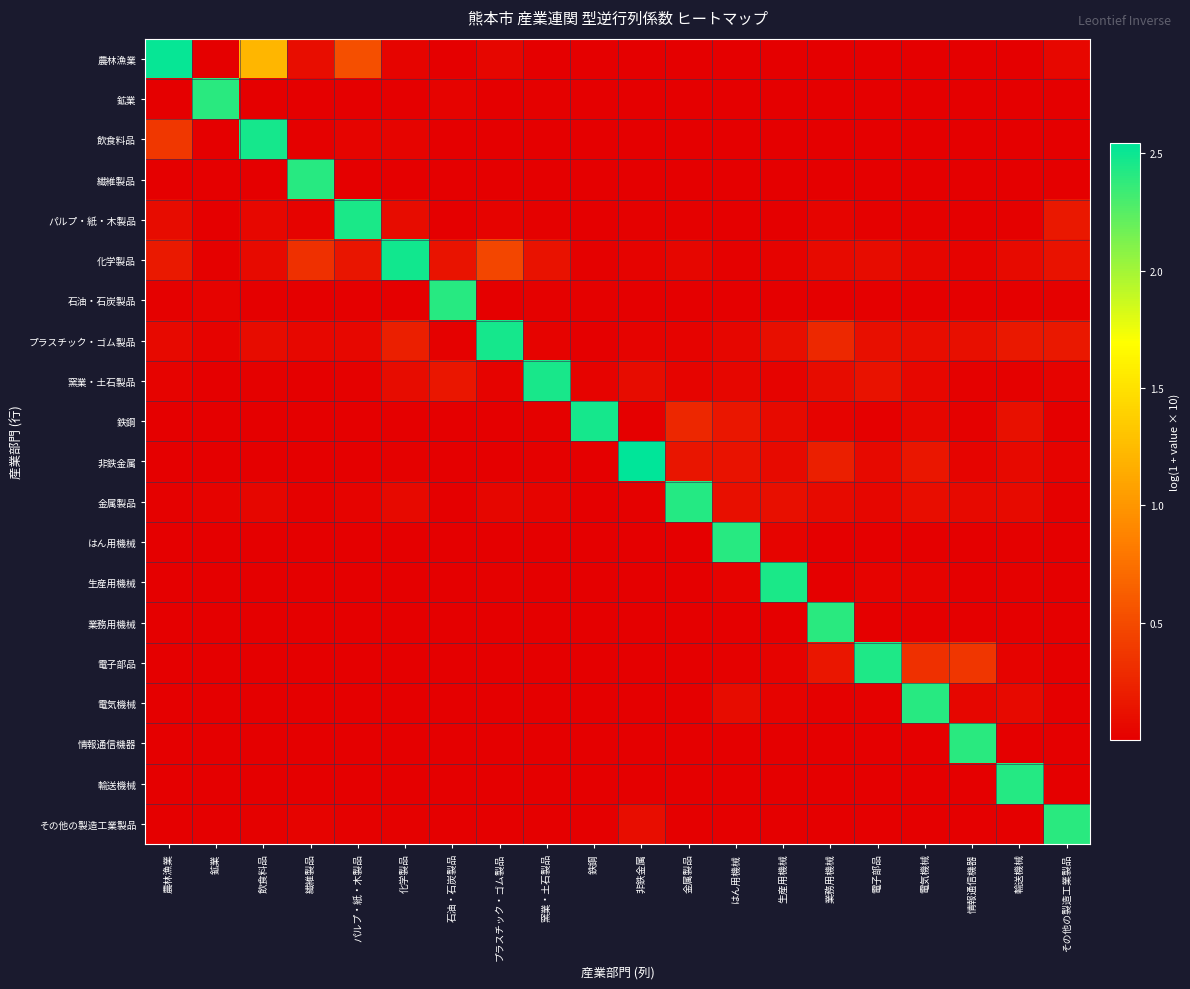

Count the number of data series in this chart.

20